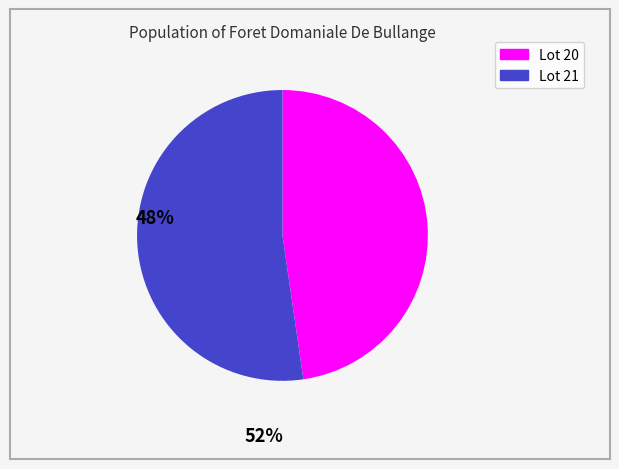

Is there a majority slice in this chart?

Yes